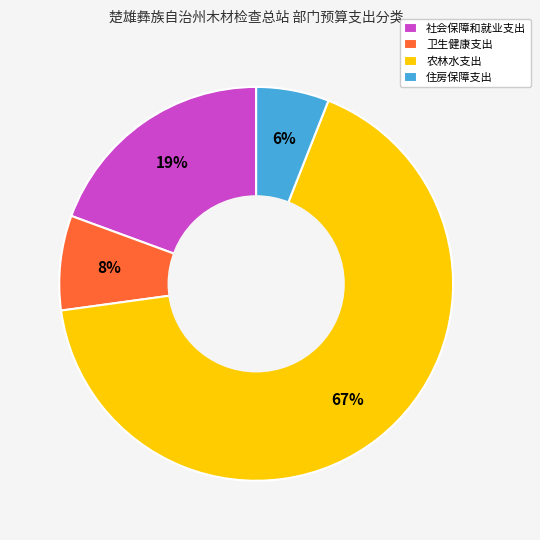

Is 住房保障支出 the majority of the pie?

No